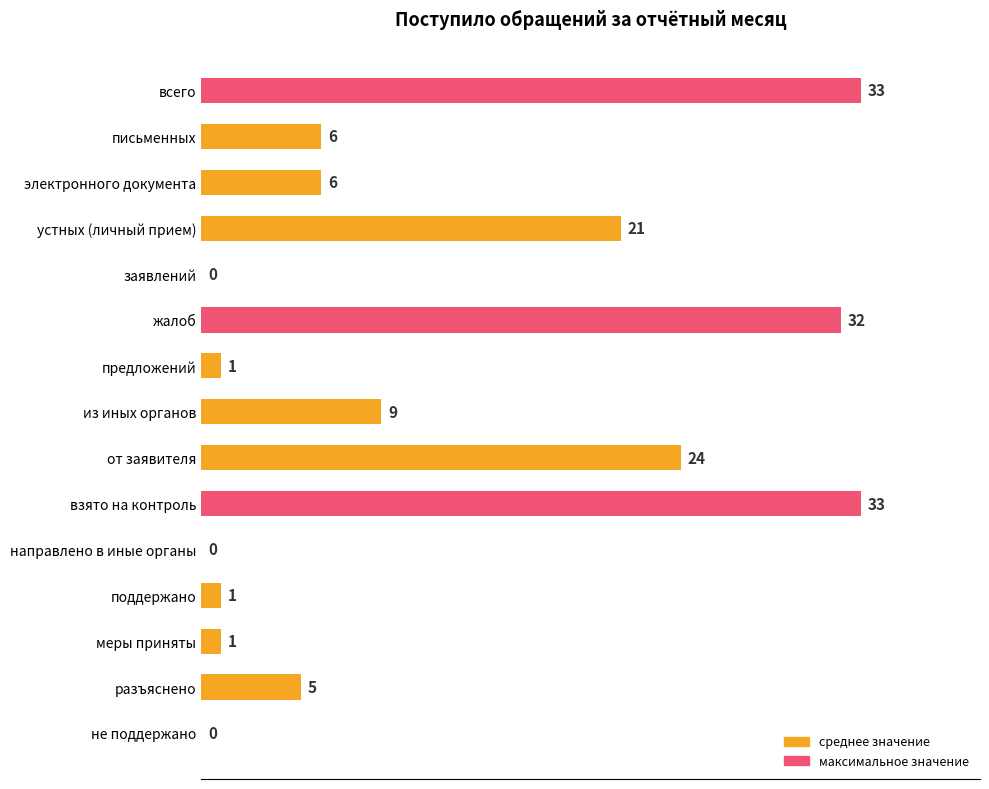

Reading top to bottom, what are all the values shown in this chart?

всего=33	письменных=6	электронного документа=6	устных (личный прием)=21	заявлений=0	жалоб=32	предложений=1	из иных органов=9	от заявителя=24	взято на контроль=33	направлено в иные органы=0	поддержано=1	меры приняты=1	разъяснено=5	не поддержано=0